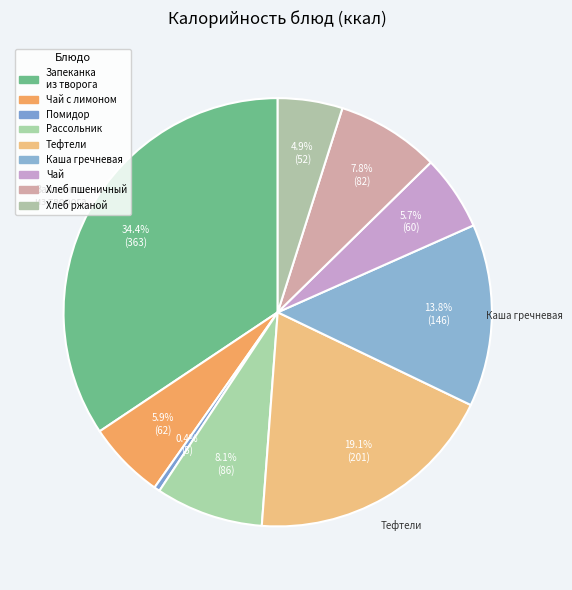

How many slices are in this pie chart?

9